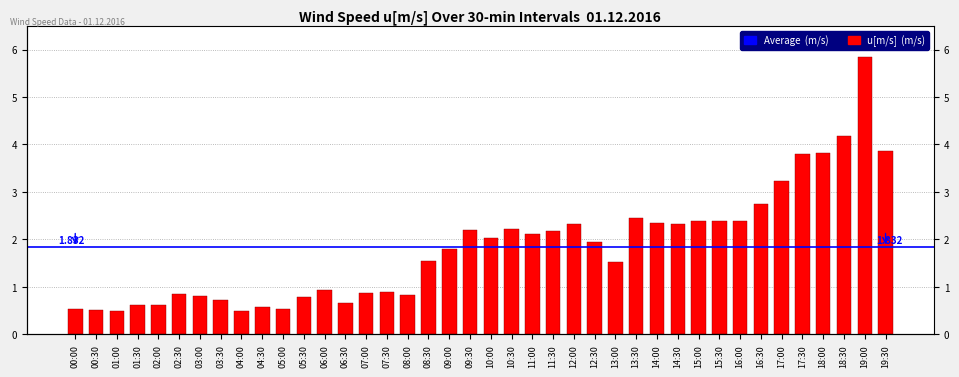

What position from the left is 19:30?

40